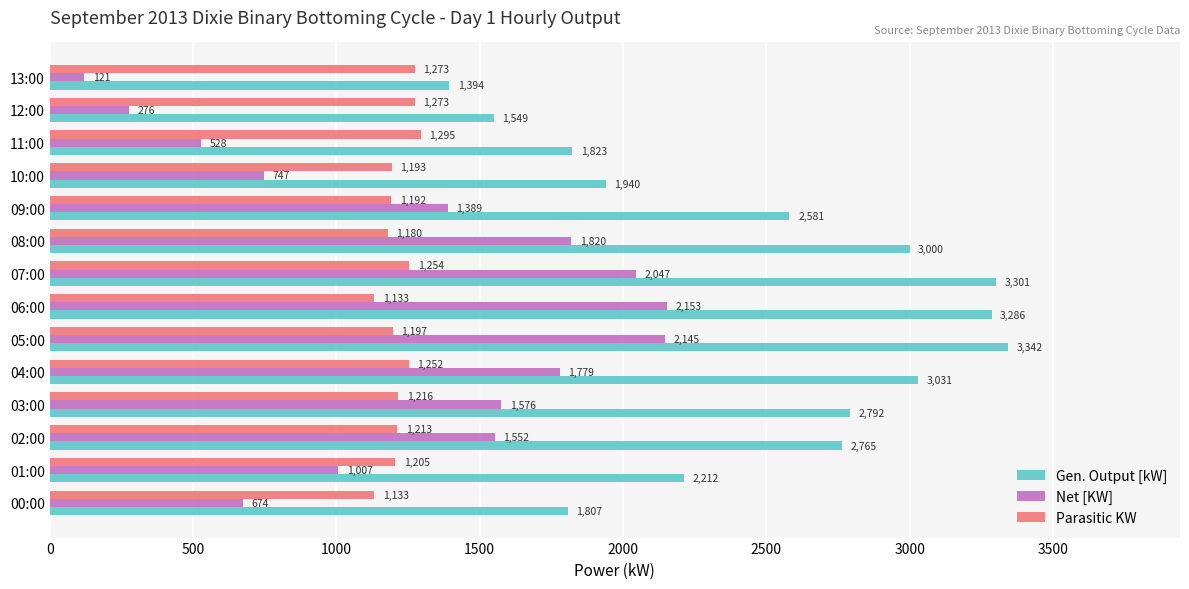

What is the total value across all series at 12:00?

3098